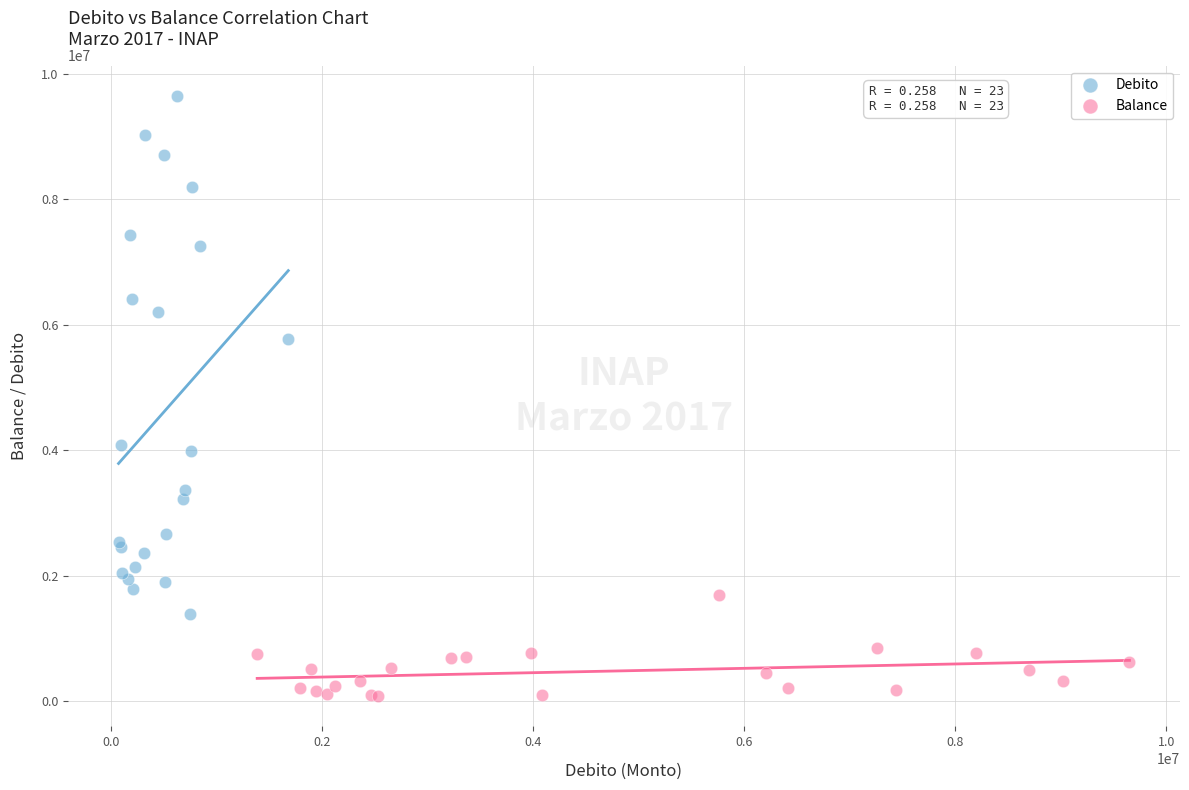

Which series has the largest Y range (max minus min)?

Debito